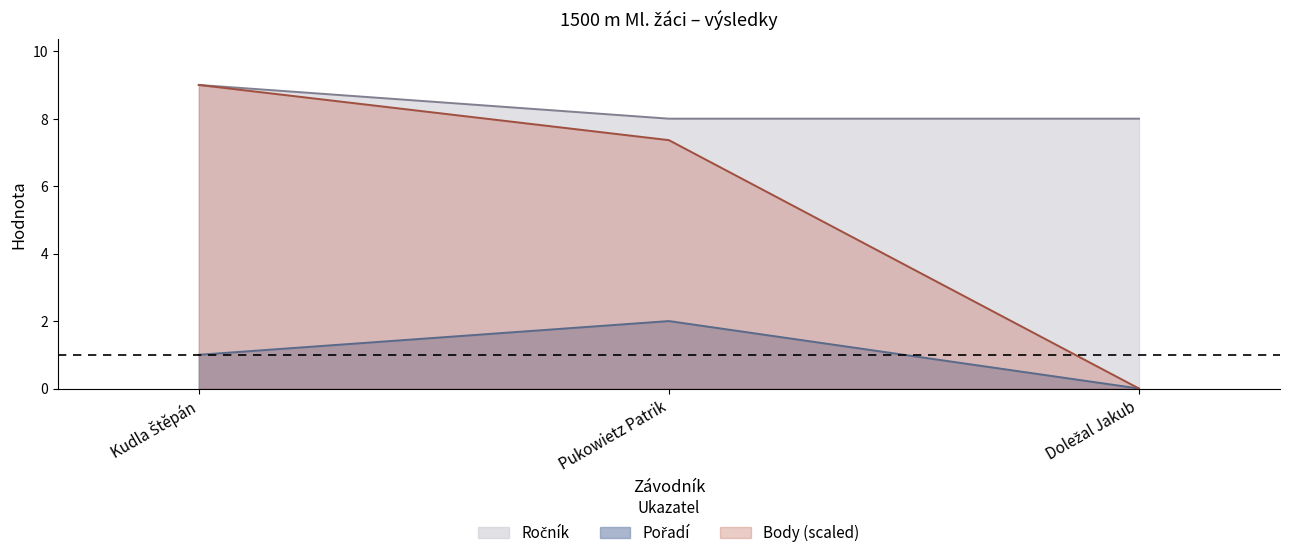

Count the Ročník values in the range 8 to 9.

3